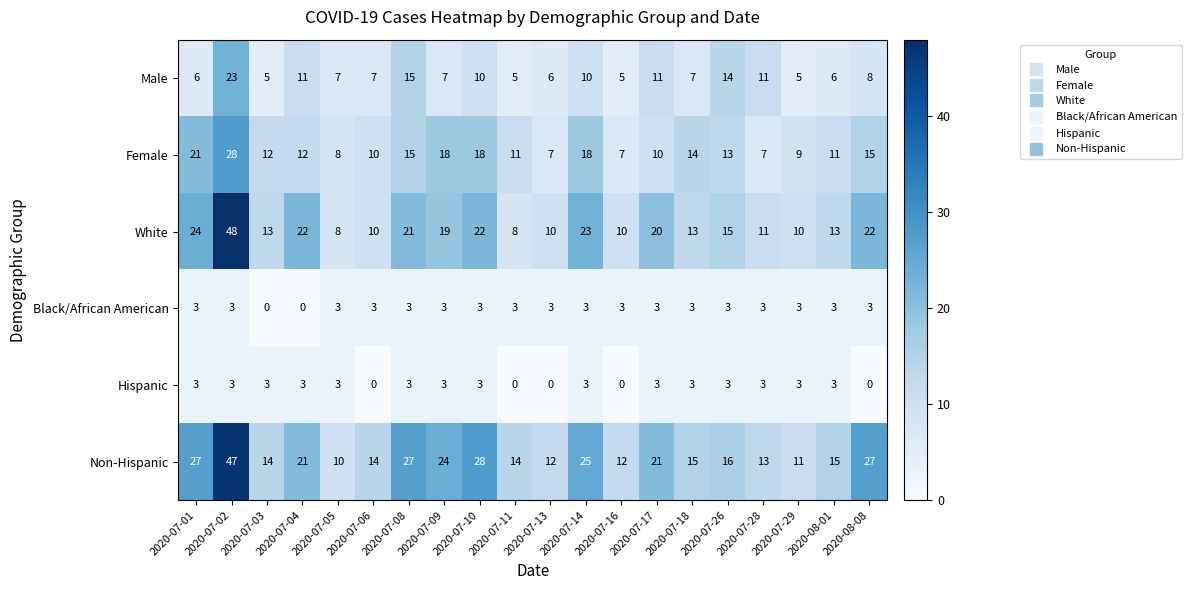

At 2020-07-16, list the series in order from largest to smallest.

Non-Hispanic, White, Female, Male, Black/African American, Hispanic